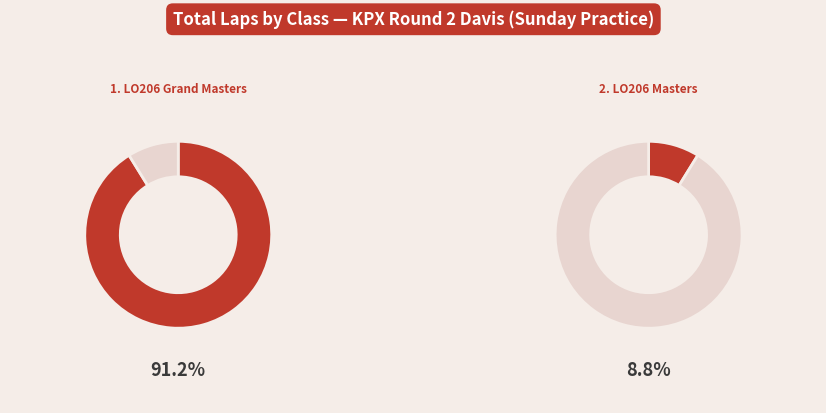

Do Mike VanMayden and Chris Britton together represent more than half of the pie?

No